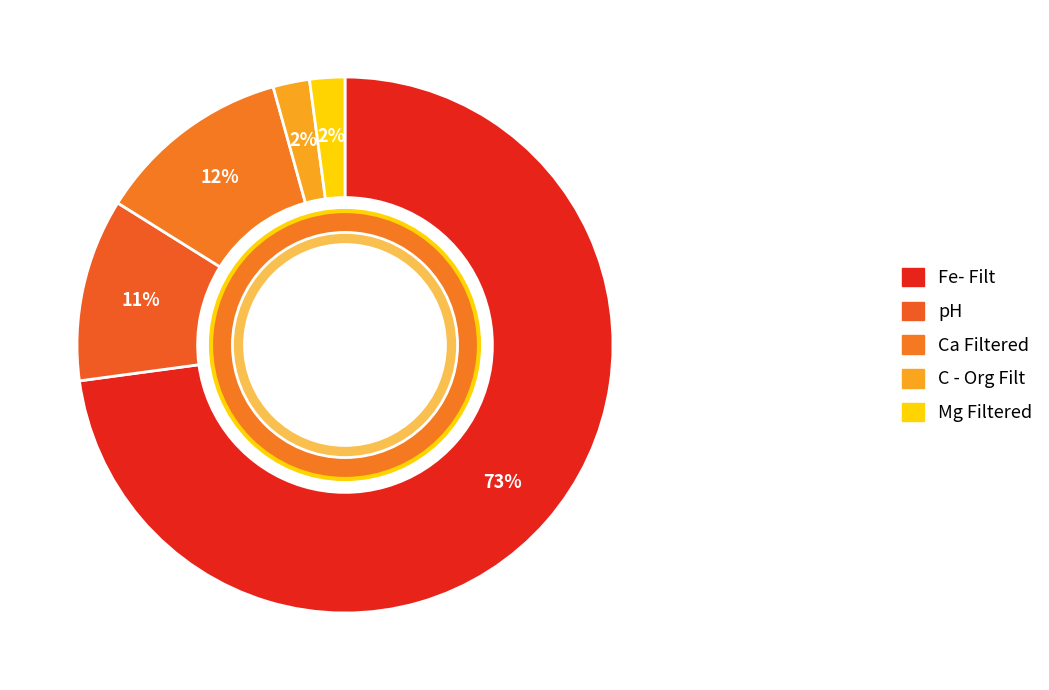

To the nearest percent, what is the difference between the Fe- Filt and Mg Filtered slice percentages?

71%